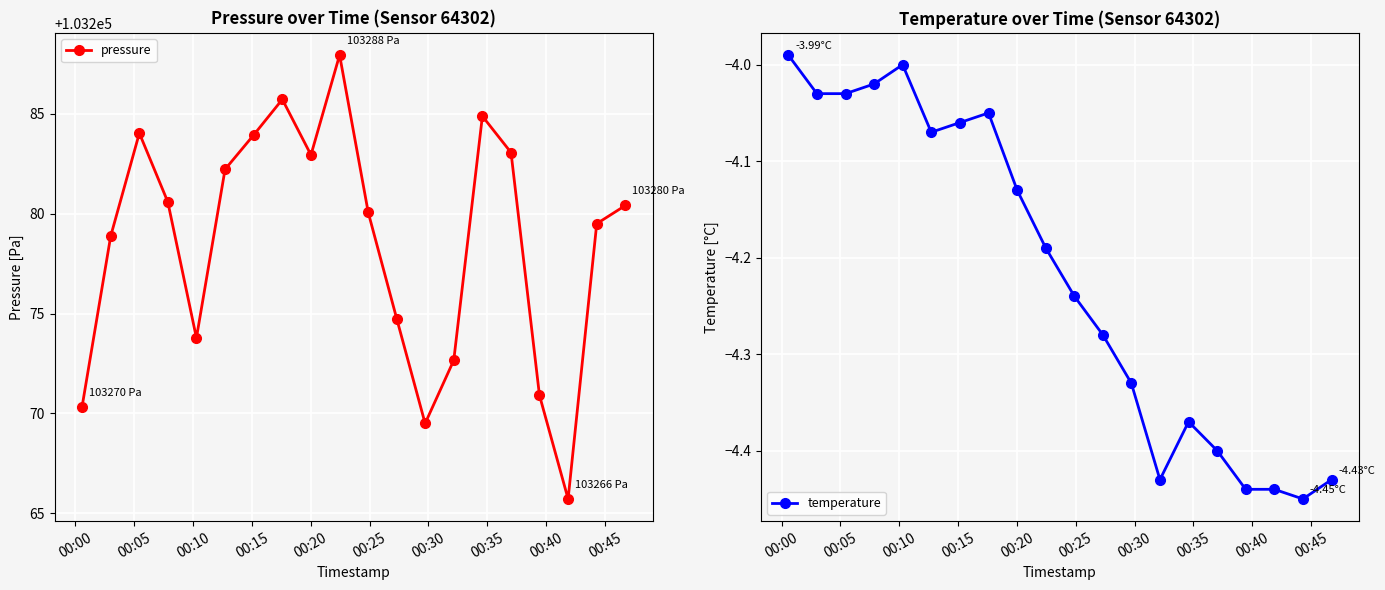

True or false: pressure and temperature intersect in this chart.

False